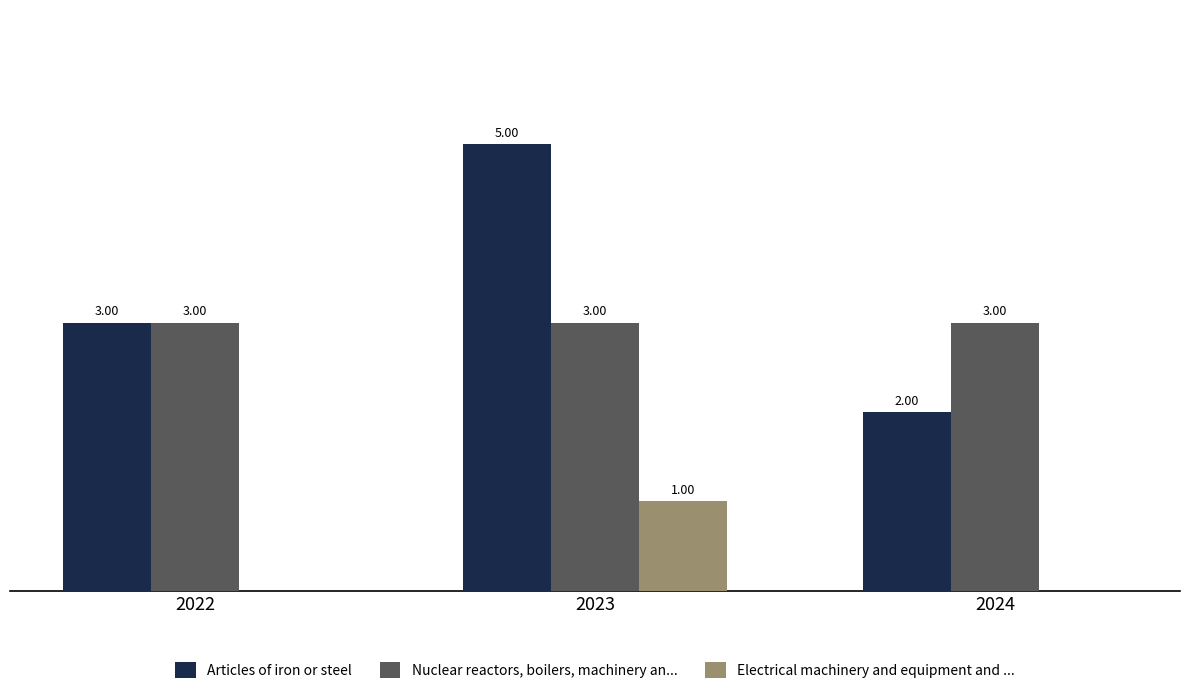

Which series has the largest total across all categories?

Articles of iron or steel